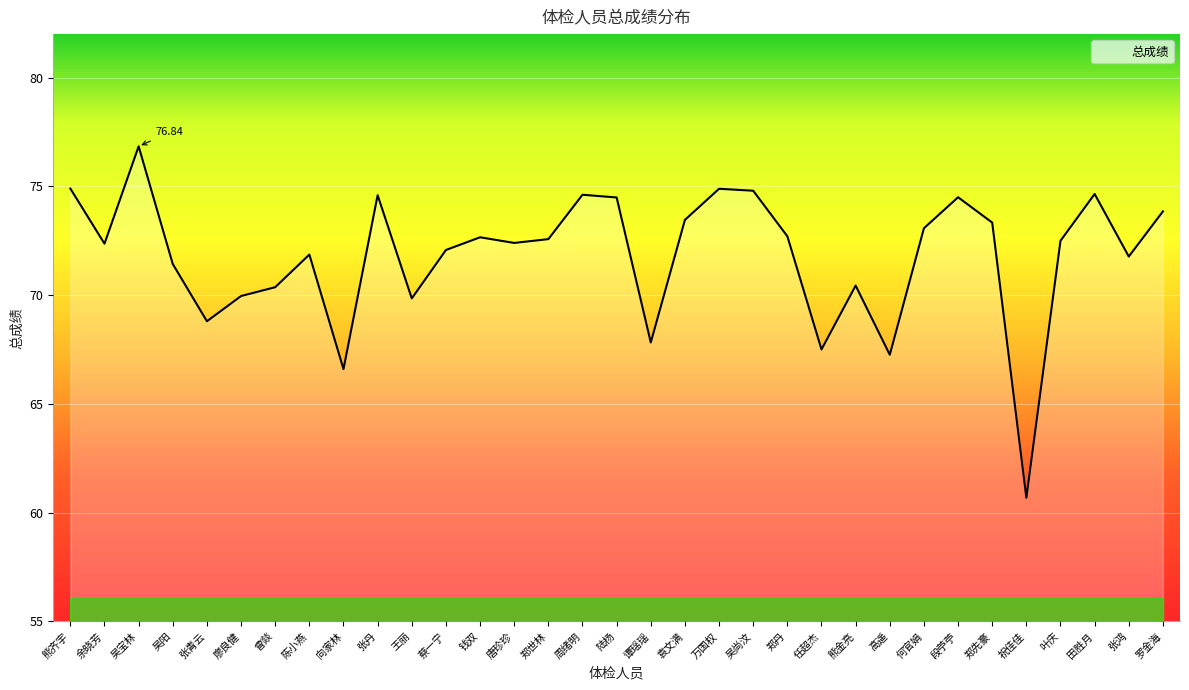

Which label corresponds to the largest value in the chart?

吴宝林